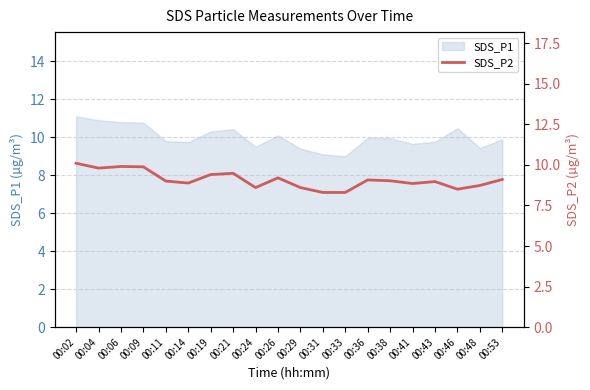

What is the minimum value for SDS_P1?

9.0